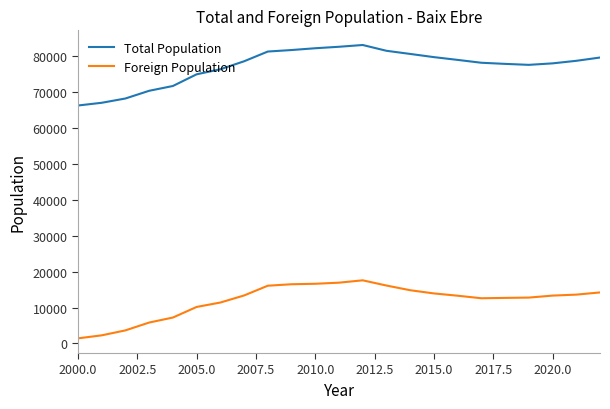

Which series has the largest total across all categories?

Total Population